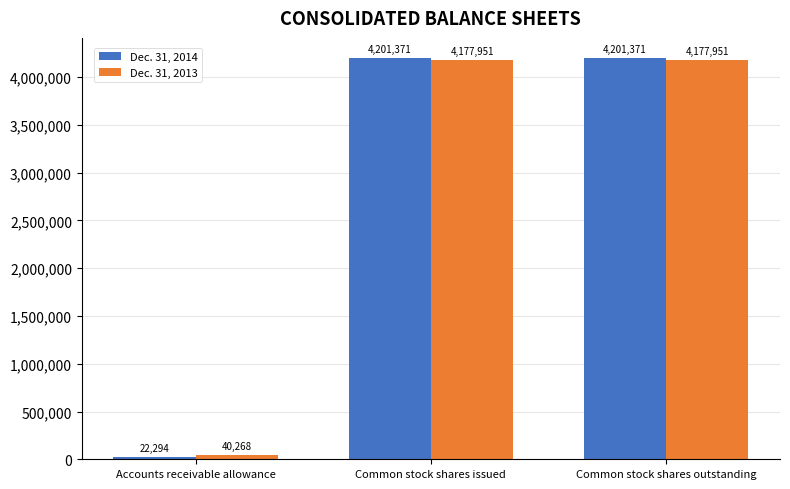

What are all the series names shown in the legend?

Dec. 31, 2014, Dec. 31, 2013